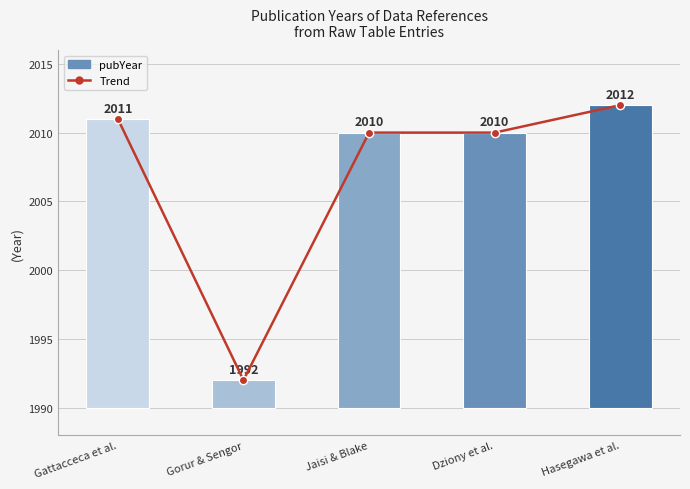

At which category is the sum across all series the highest?

Hasegawa et al.